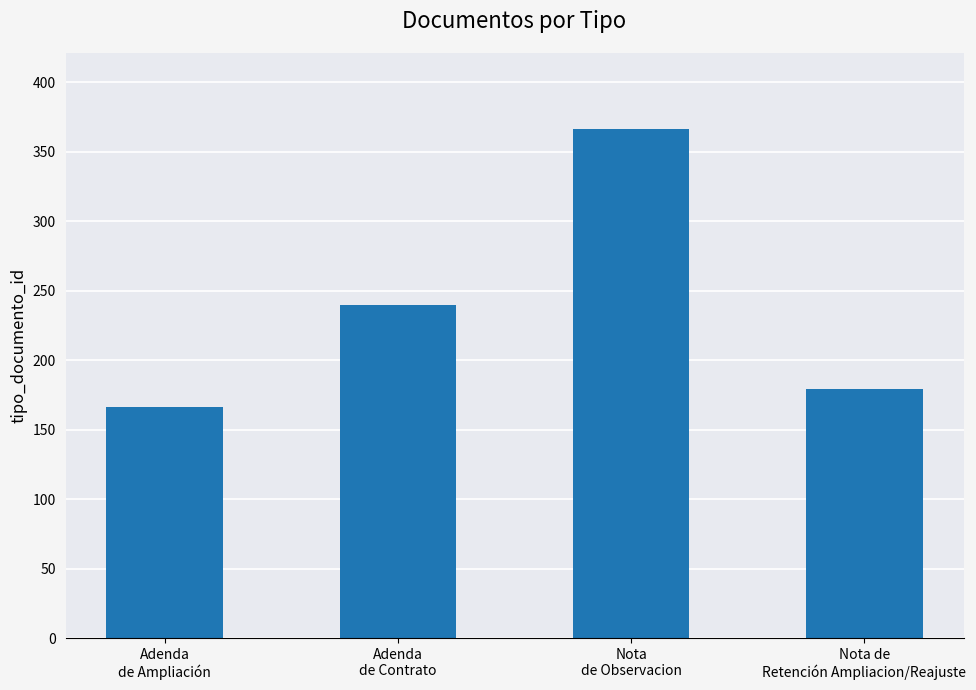

What is the label of the 3rd bar from the left?

Nota
de Observacion